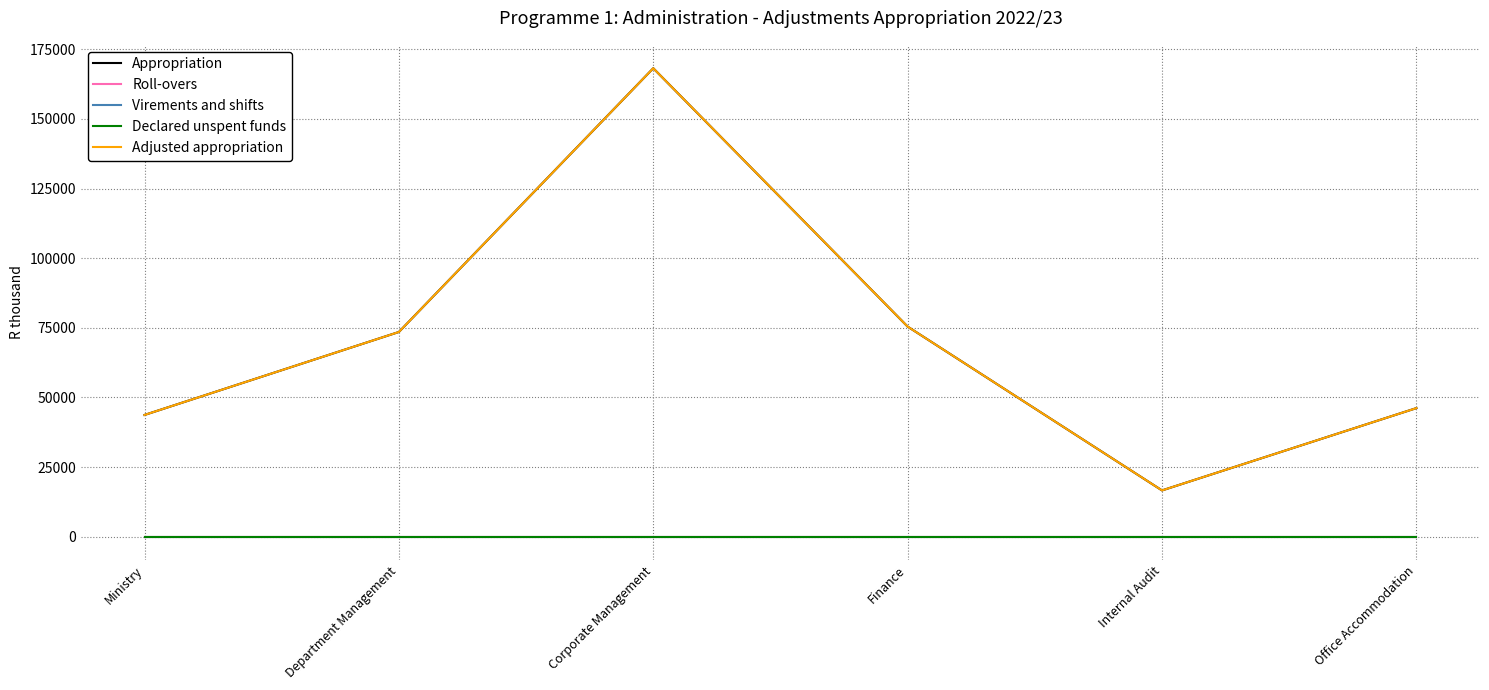

True or false: Adjusted appropriation and Roll-overs intersect in this chart.

False